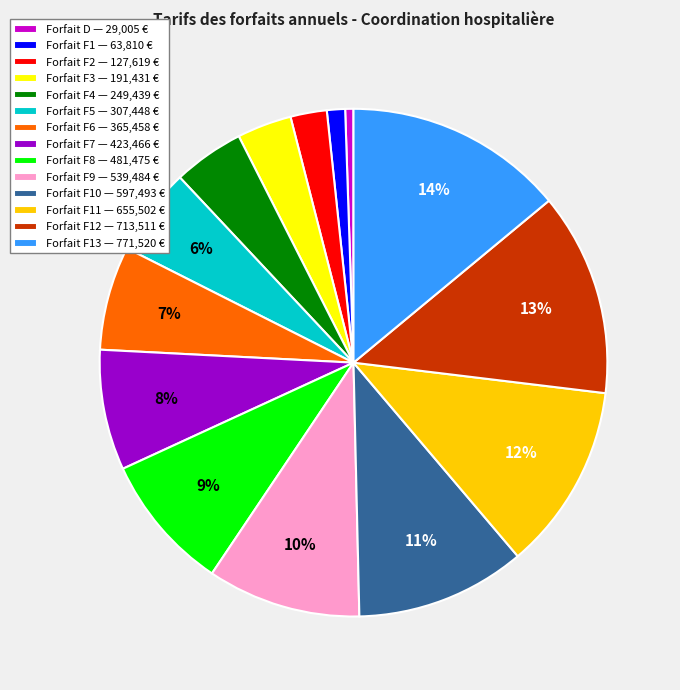

To the nearest percent, what is the average slice percentage?

7%